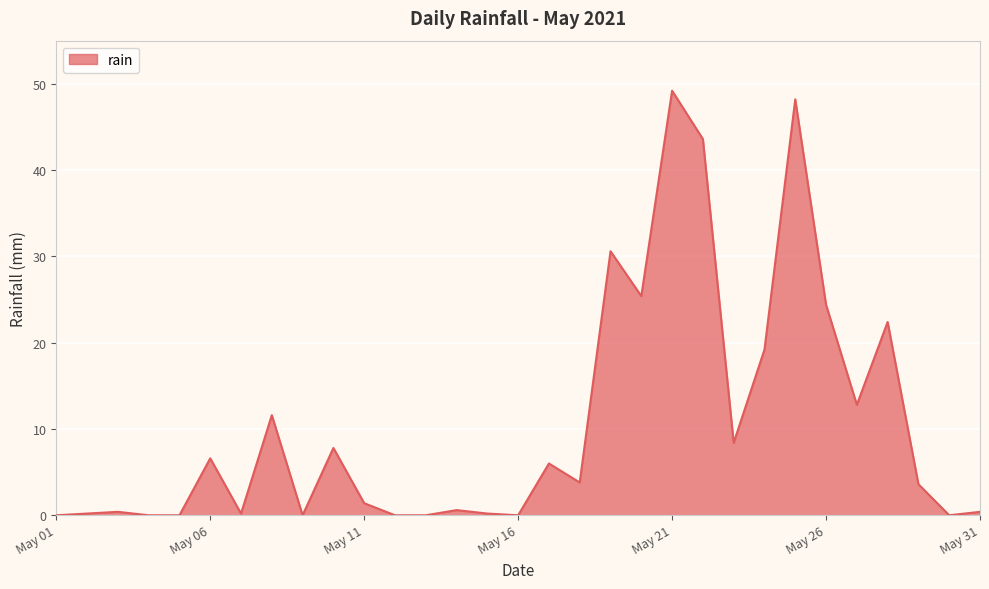

How many lines are shown in the chart?

1